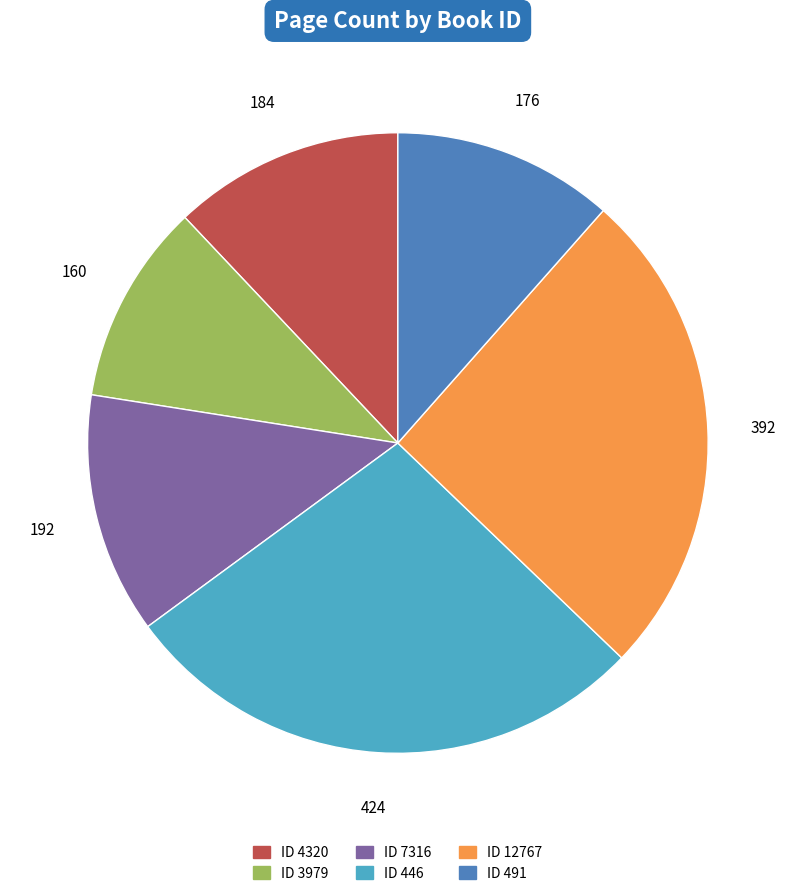

Is there any slice that represents more than half of the pie?

No